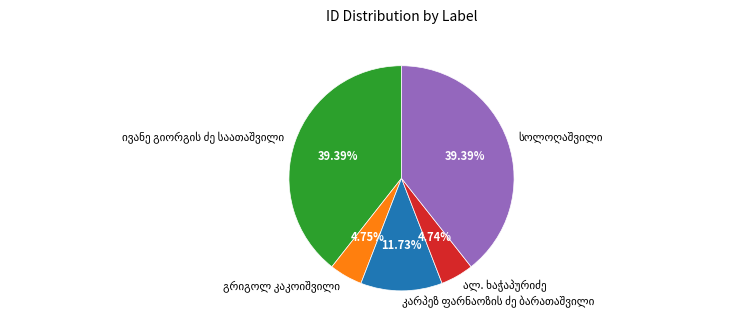

Does any single category account for the majority?

No